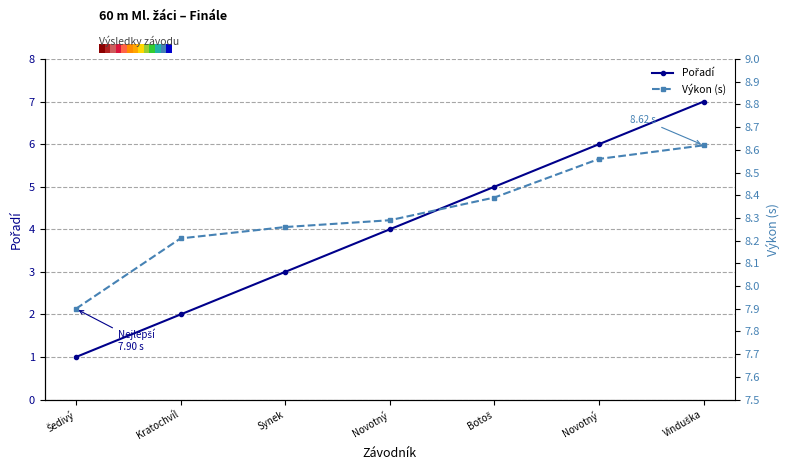

At which label is Pořadí closest to 4?

Novotný